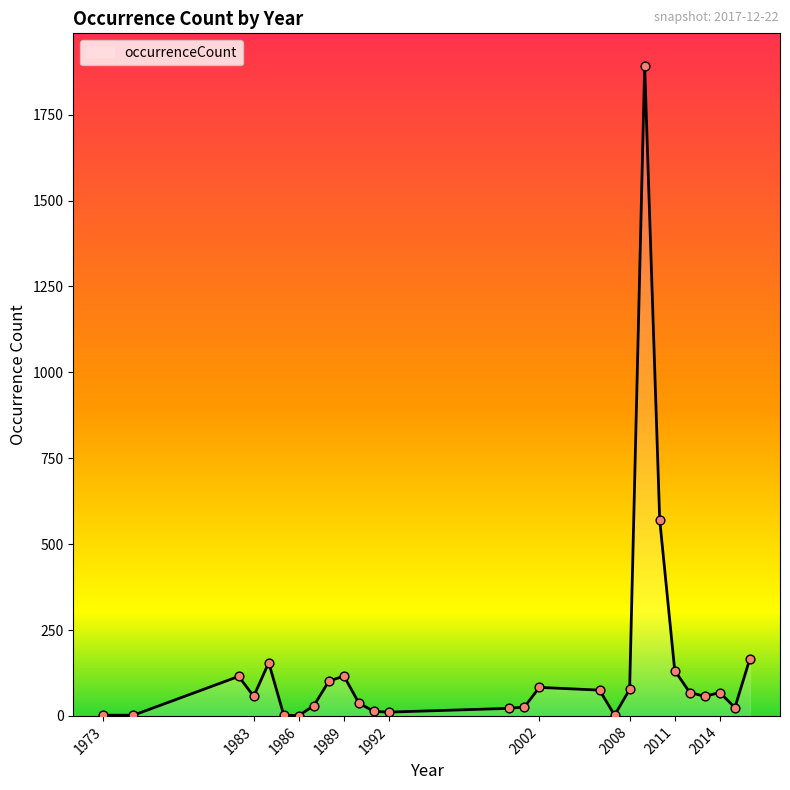

What is the maximum value shown in the chart?

1892